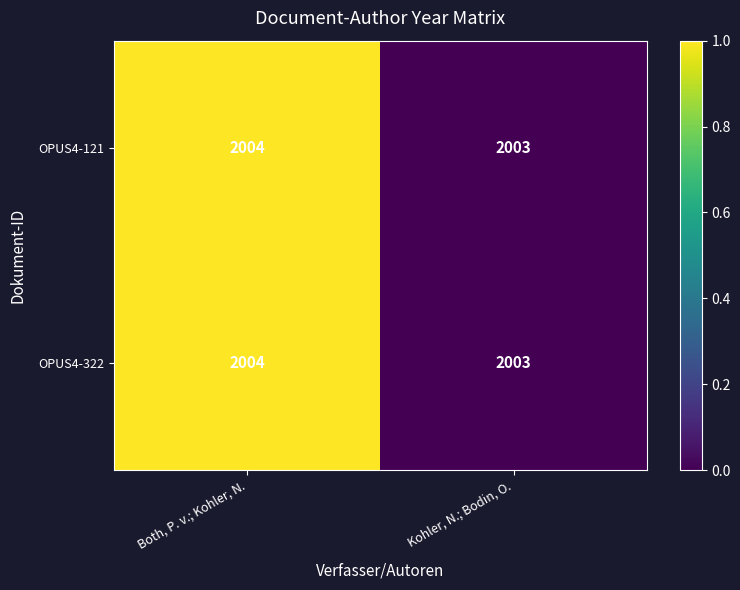

What is the lowest value of the OPUS4-322 series?

2003